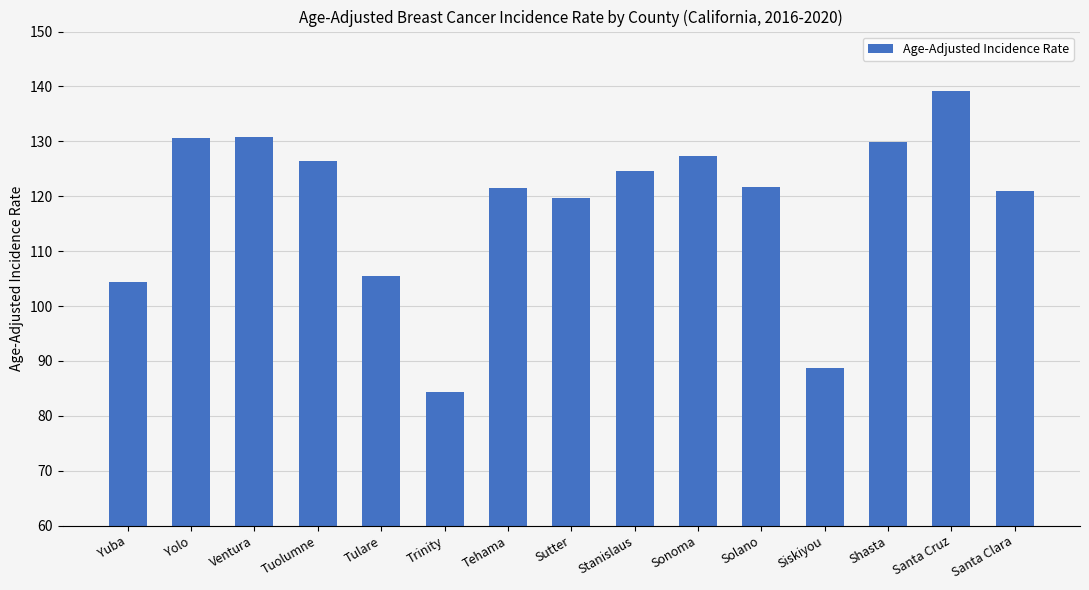

What position from the right is Stanislaus?

7